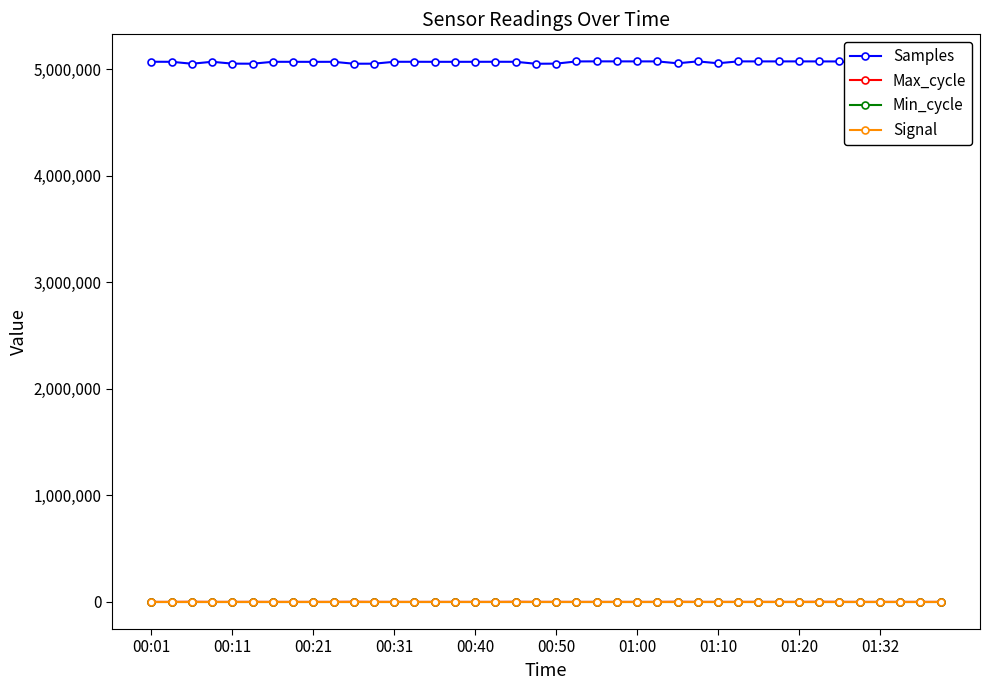

What are all the series names shown in the legend?

Samples, Max_cycle, Min_cycle, Signal